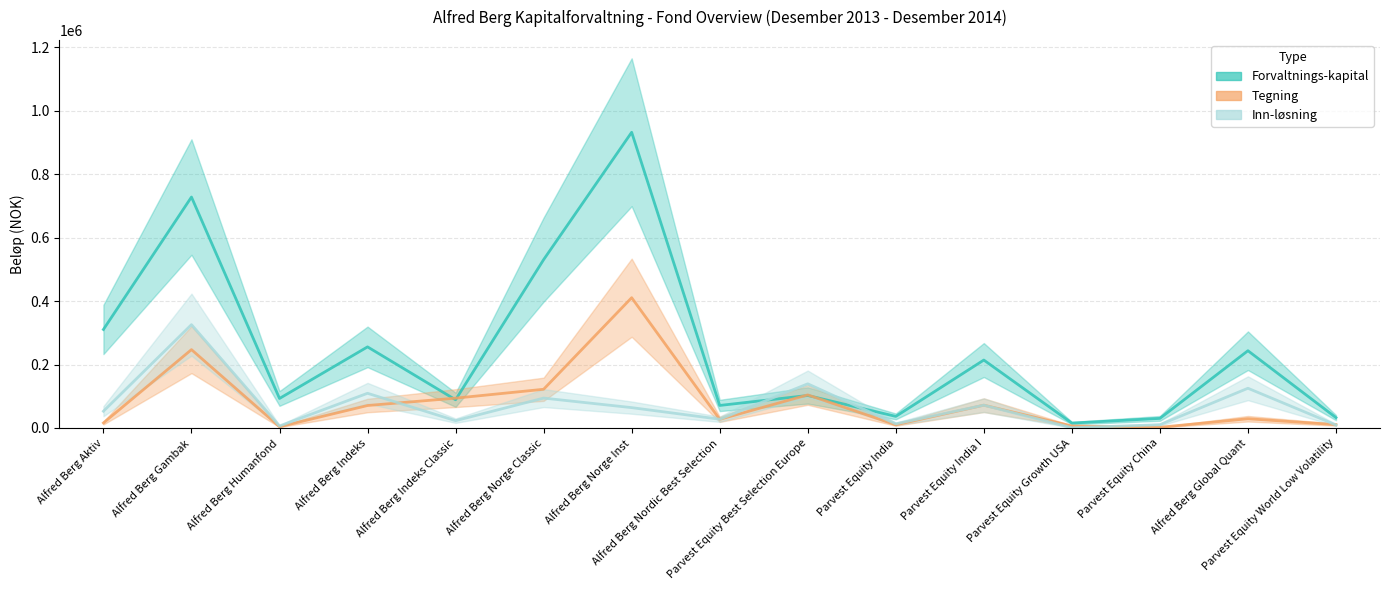

What is the value of the Inn-løsning point at the 13th from the left?

10269